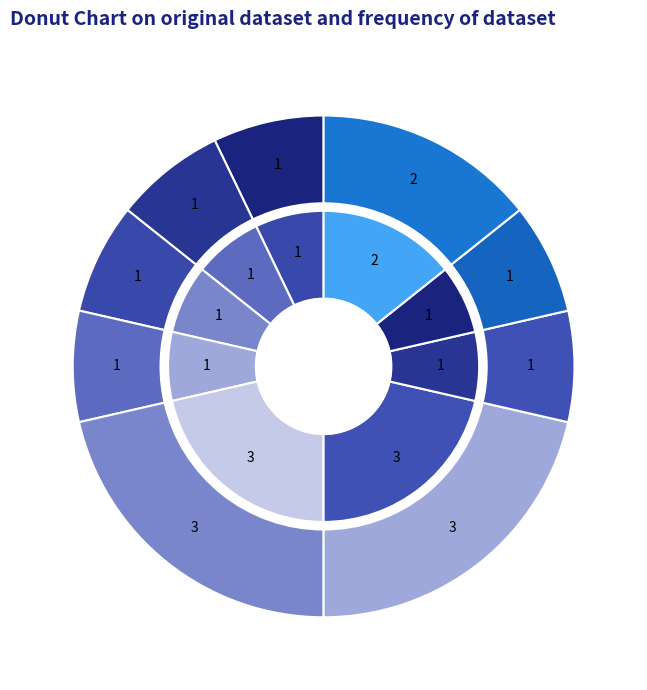

The mo104 slice represents 1% of the pie. True or false?

False